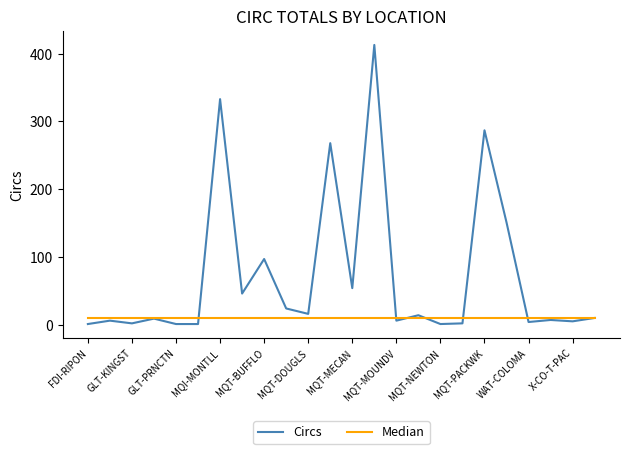

What is the maximum value for Circs?

413.0